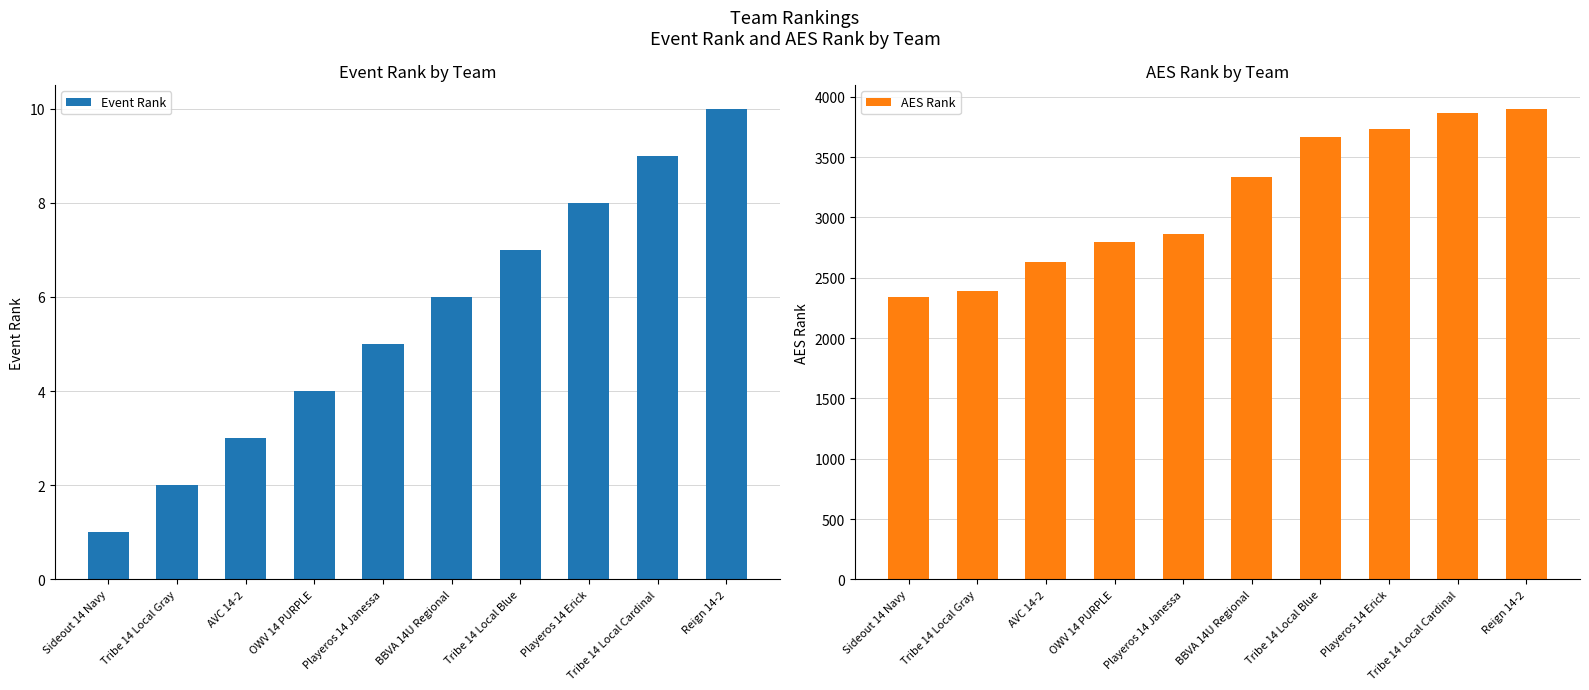

Which series has the largest range (max minus min)?

AES Rank